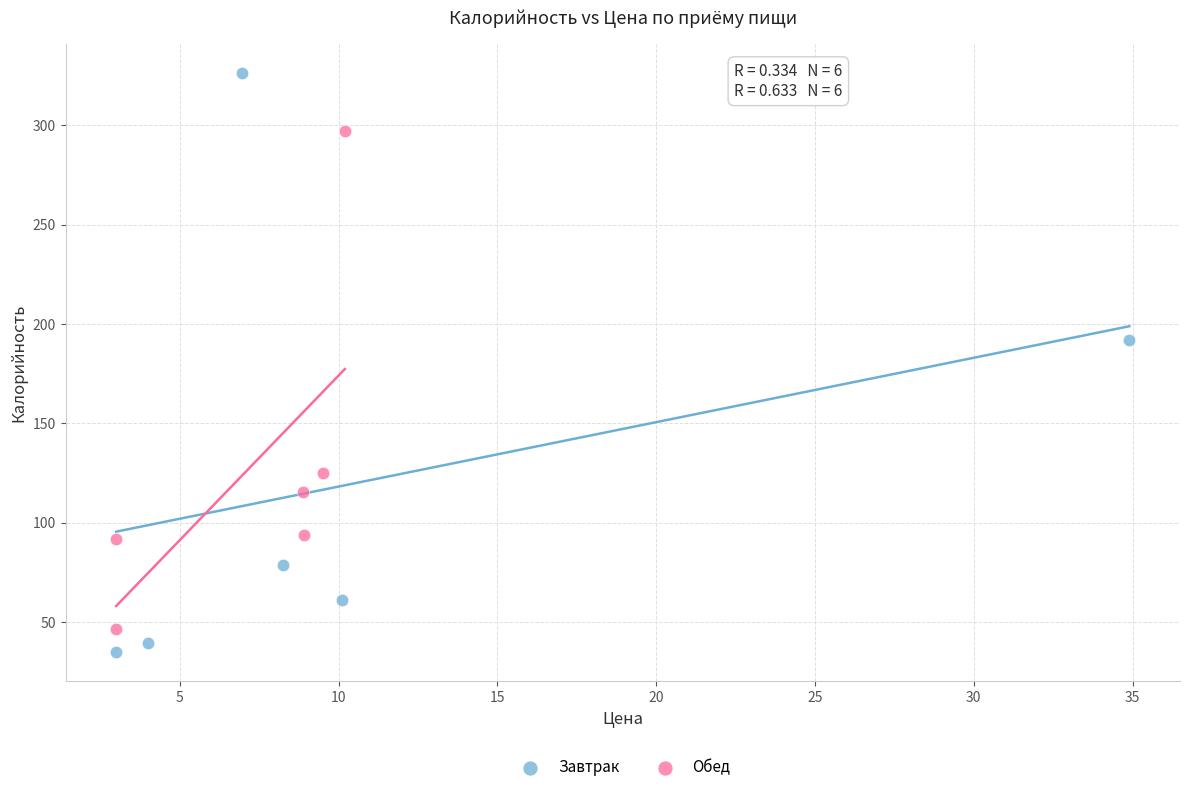

Which series has the largest Y range (max minus min)?

Завтрак